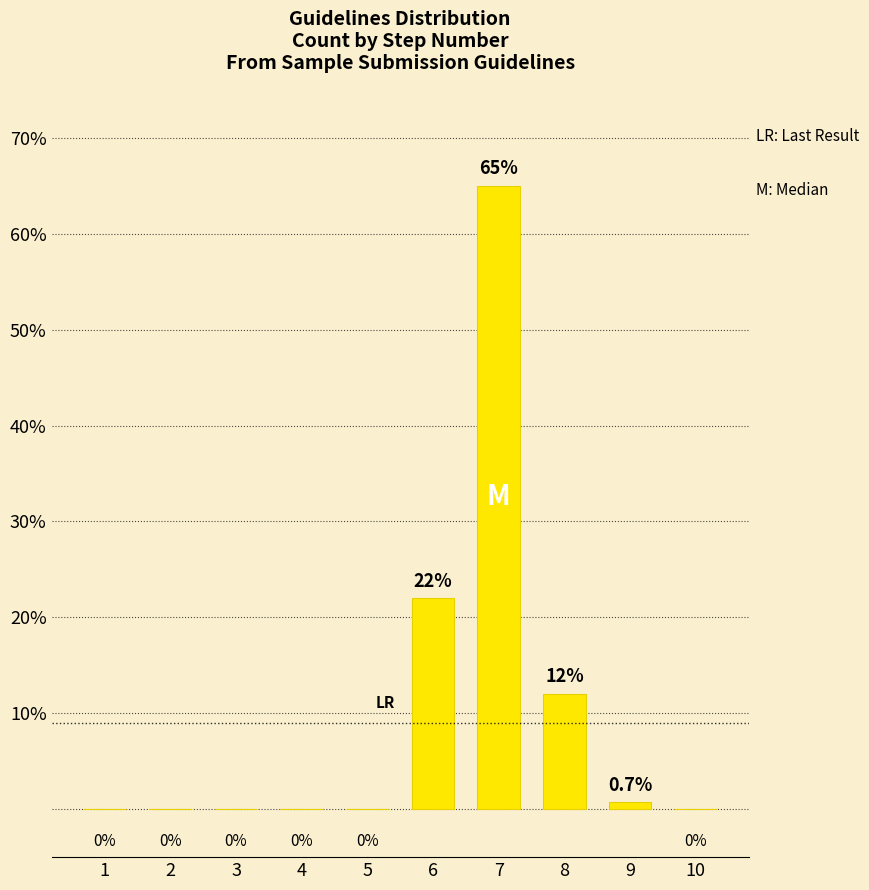

Reading left to right, list all the values displayed in this chart.

1=0.0	2=0.0	3=0.0	4=0.0	5=0.0	6=22.0	7=65.0	8=12.0	9=0.7	10=0.0